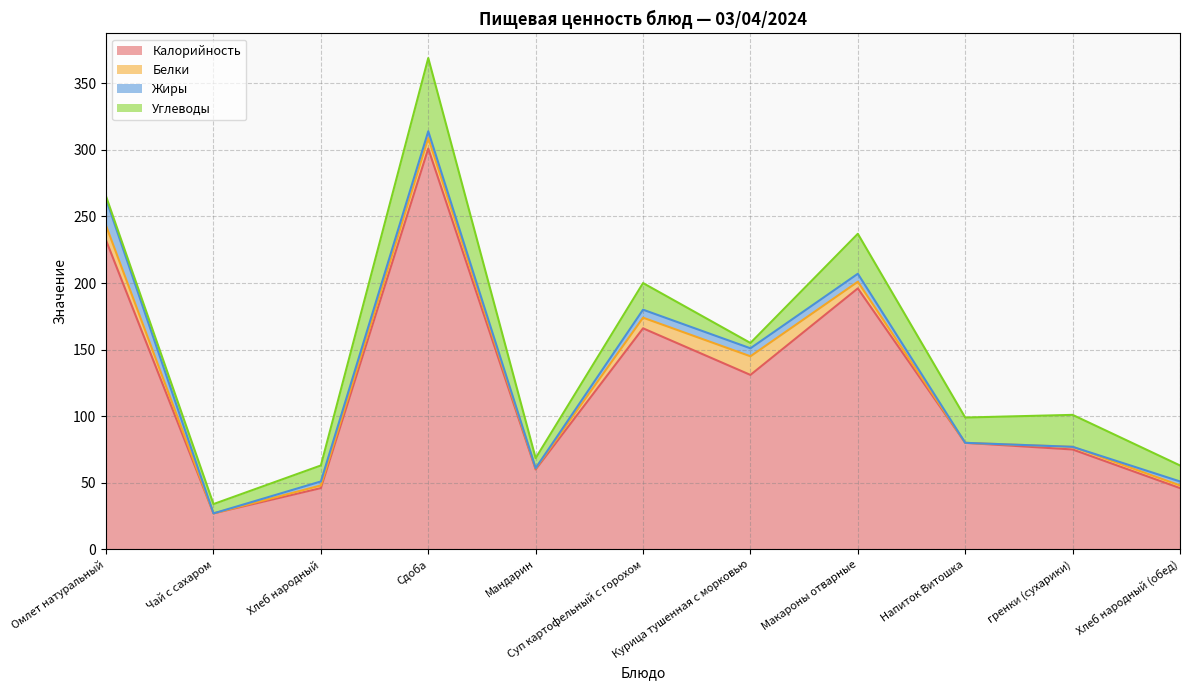

What is the average value of the Углеводы series?

17.5